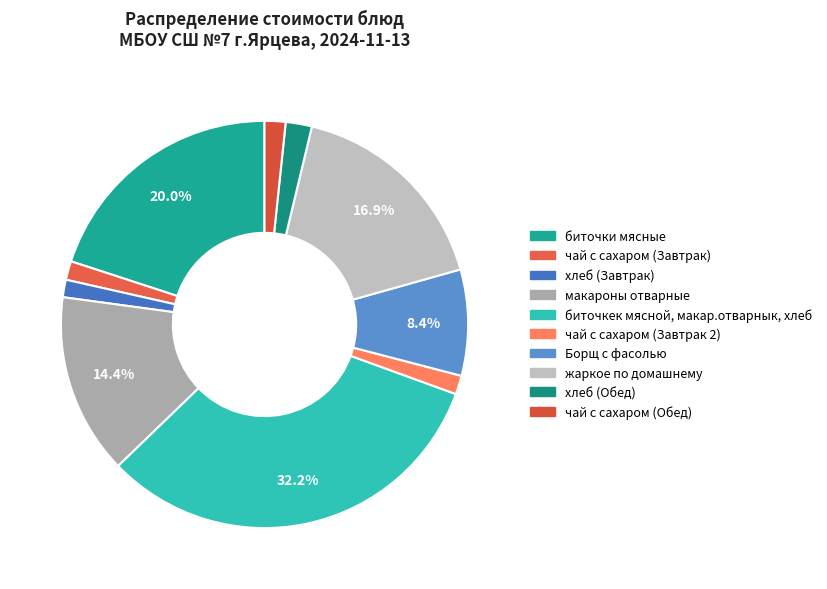

The чай с сахаром (Завтрак) slice represents 1% of the pie. True or false?

True